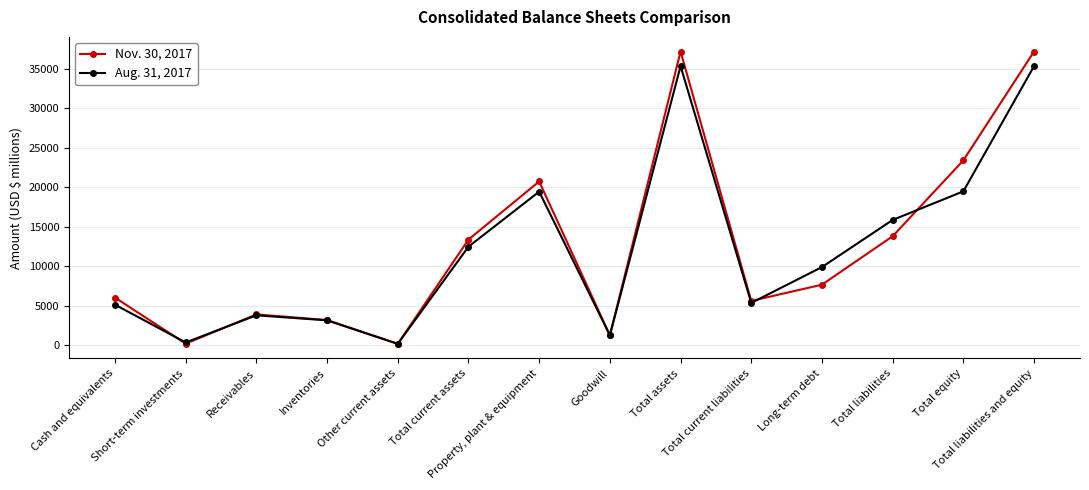

Which series has the largest total across all categories?

Nov. 30, 2017